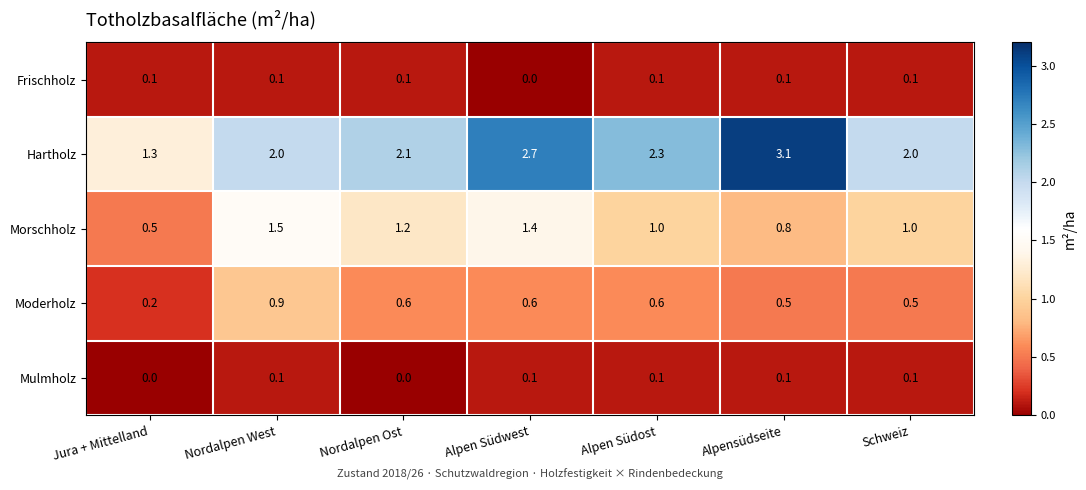

Which series has the largest total across all categories?

Hartholz